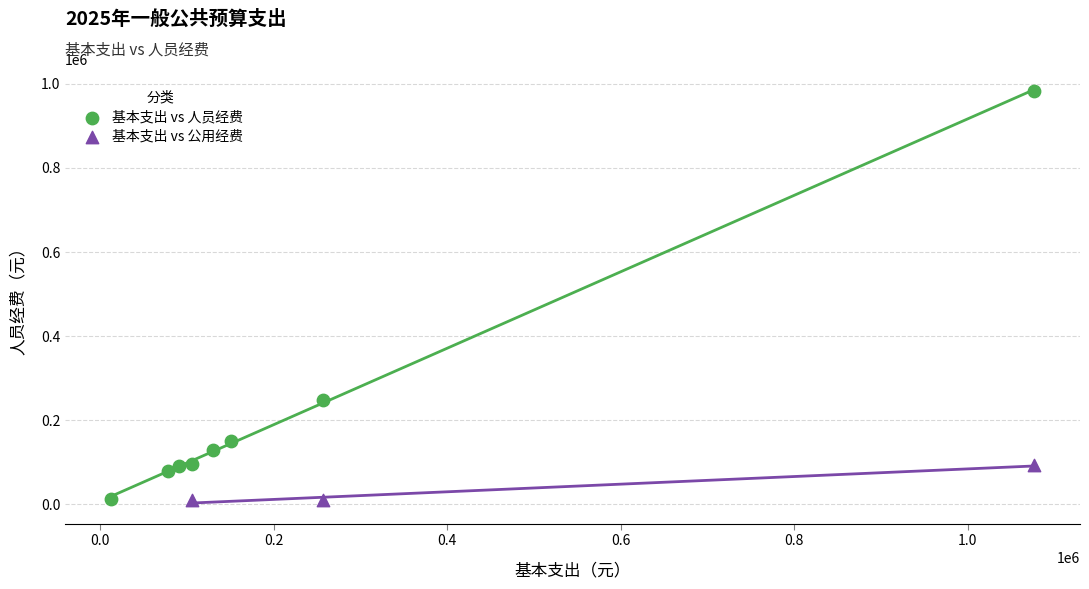

Which series reaches the maximum Y coordinate?

基本支出 vs 人员经费